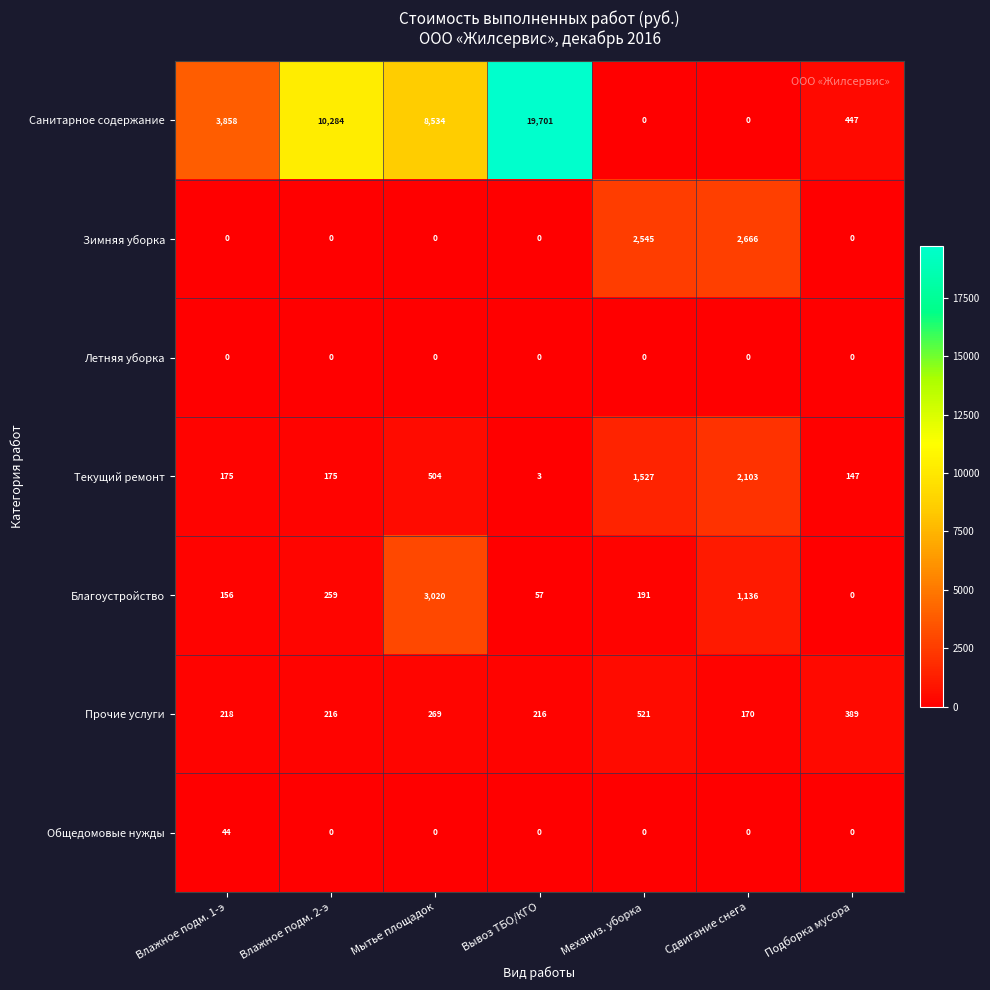

Where is Санитарное содержание nearest to the value 9850?

Влажное подм. 2-э